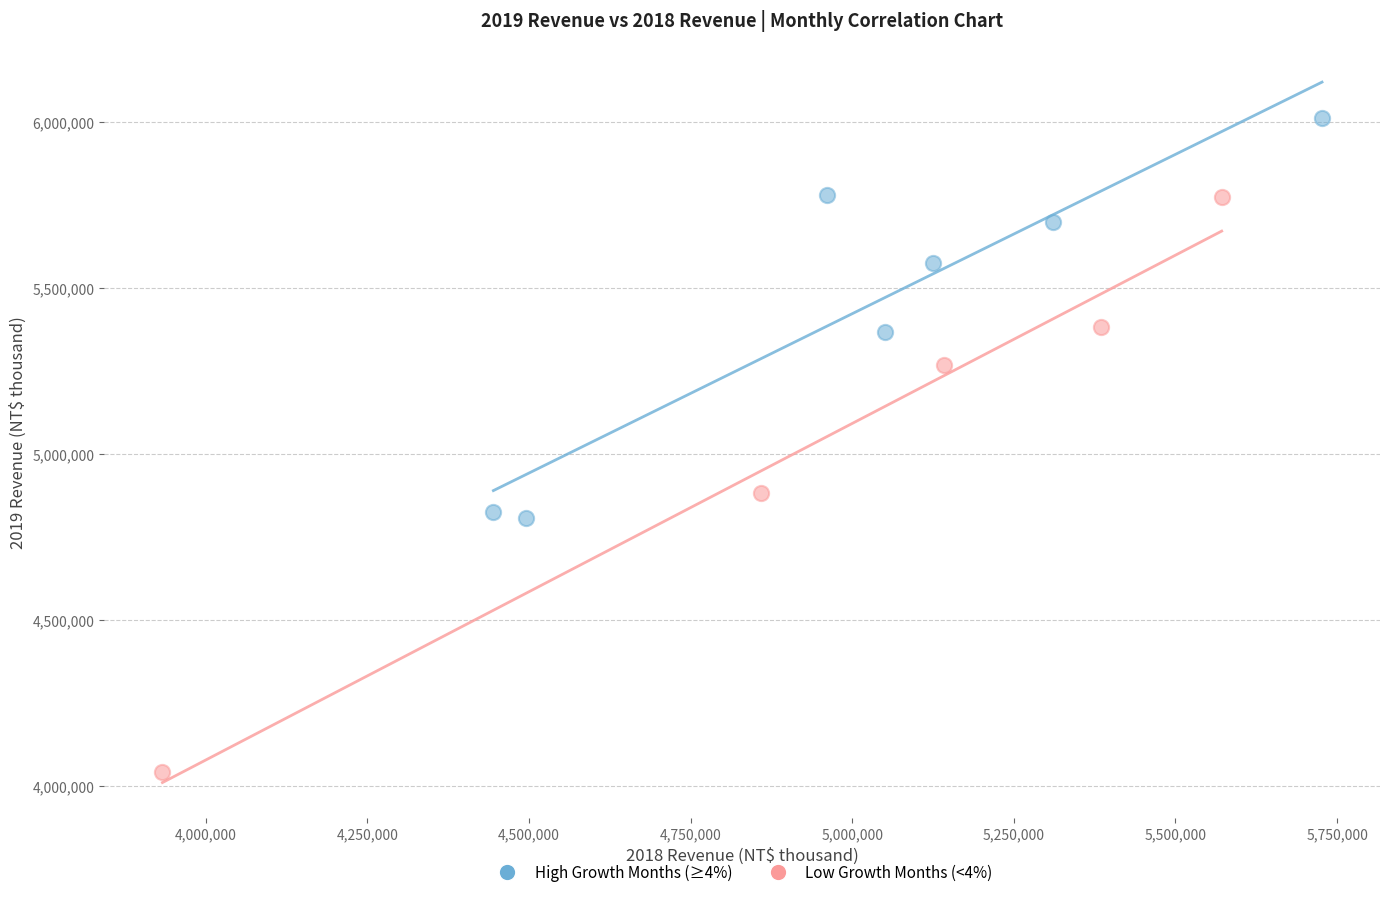

Which series contains the highest Y value?

High Growth Months (≥4%)